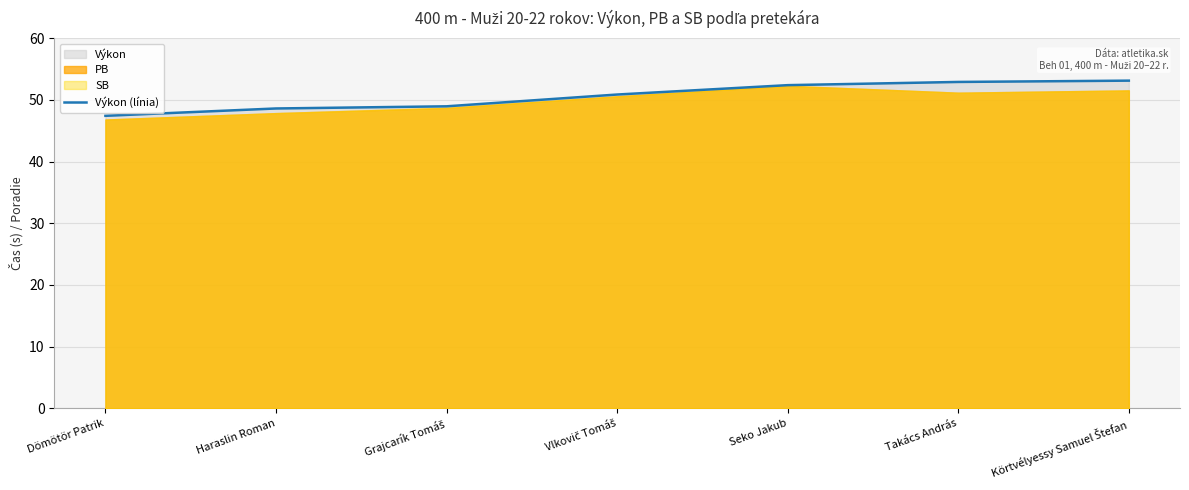

At which label is the value closest to 50?

Vlkovič Tomáš